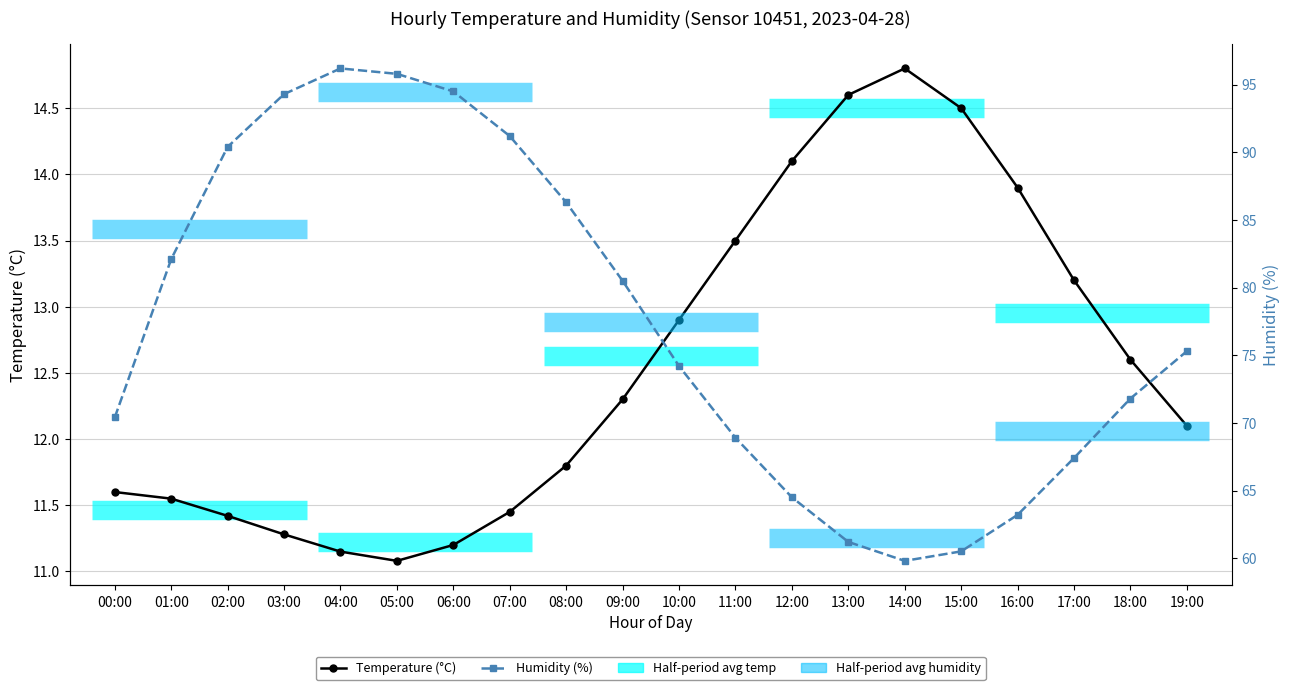

True or false: Humidity (%) and Temperature (°C) intersect in this chart.

False